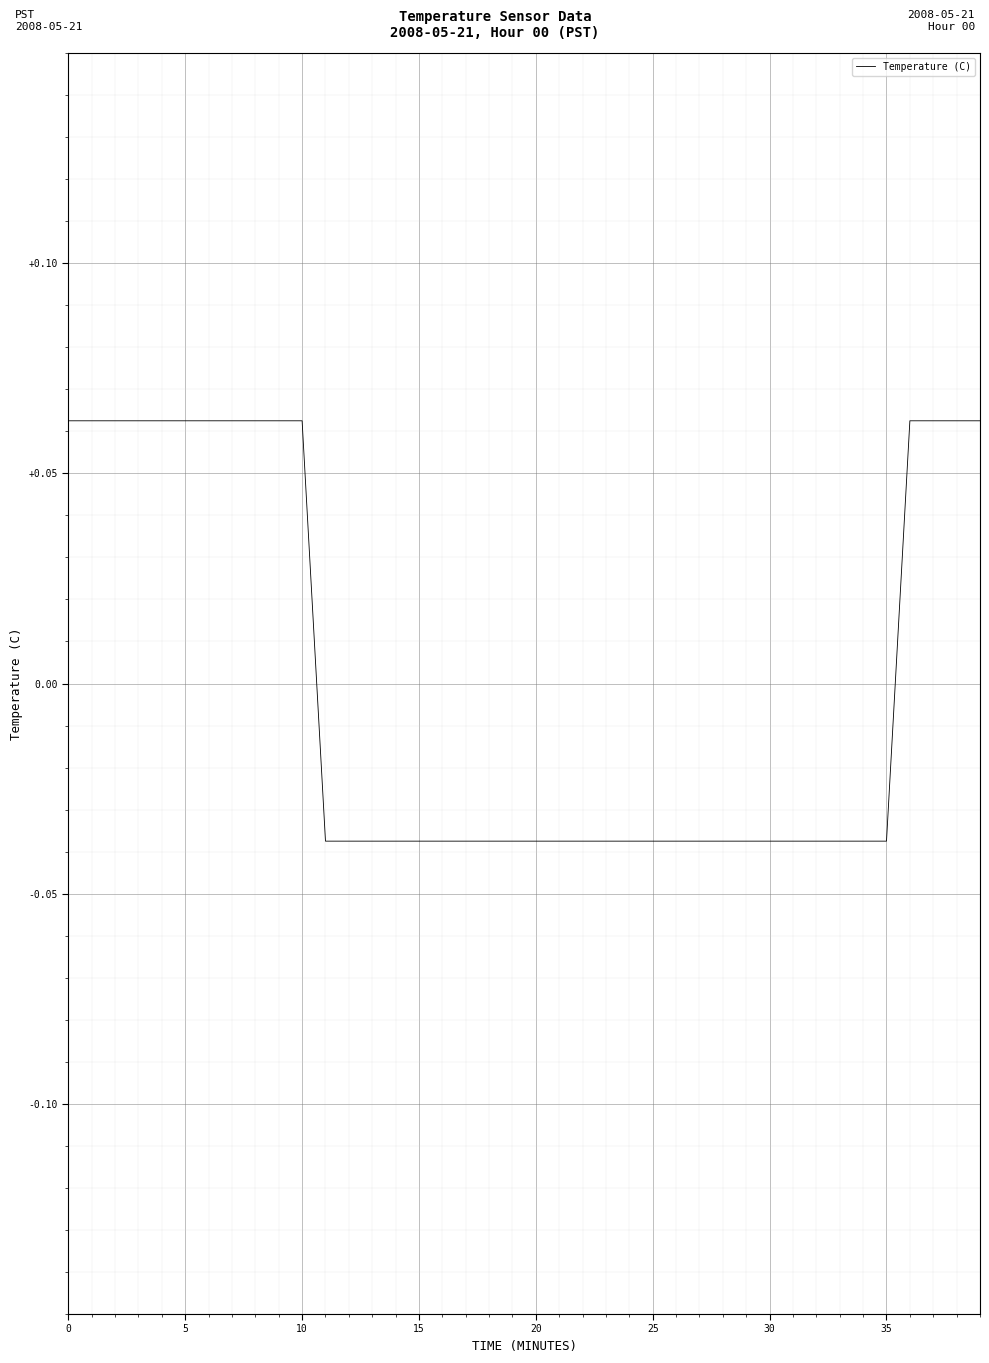

Is this an area chart (filled region under the line)?

No